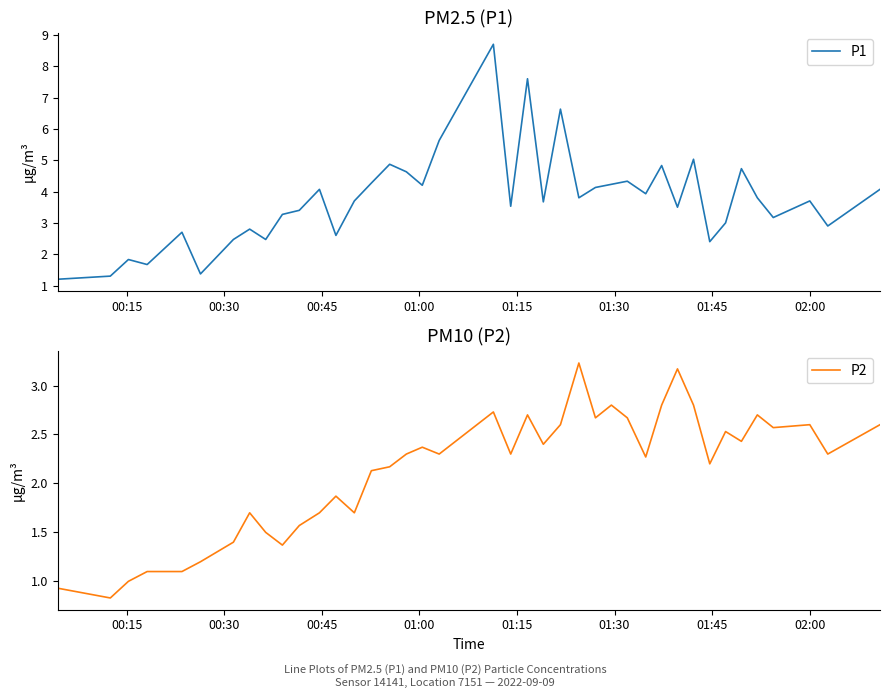

Reading left to right, what are all the values shown in this chart?

P1: 1.2	1.3	1.8	1.7	2.7	1.4	2.5	2.8	2.5	3.3	3.4	4.1	2.6	3.7	4.3	4.9	4.6	4.2	5.6	8.7	3.5	7.6	3.7	6.6	3.8	4.1	4.2	4.3	3.9	4.8	3.5	5.0	2.4	3.0	4.7	3.8	3.2	3.7	2.9	4.1
P2: 0.9	0.8	1.0	1.1	1.1	1.2	1.4	1.7	1.5	1.4	1.6	1.7	1.9	1.7	2.1	2.2	2.3	2.4	2.3	2.7	2.3	2.7	2.4	2.6	3.2	2.7	2.8	2.7	2.3	2.8	3.2	2.8	2.2	2.5	2.4	2.7	2.6	2.6	2.3	2.6